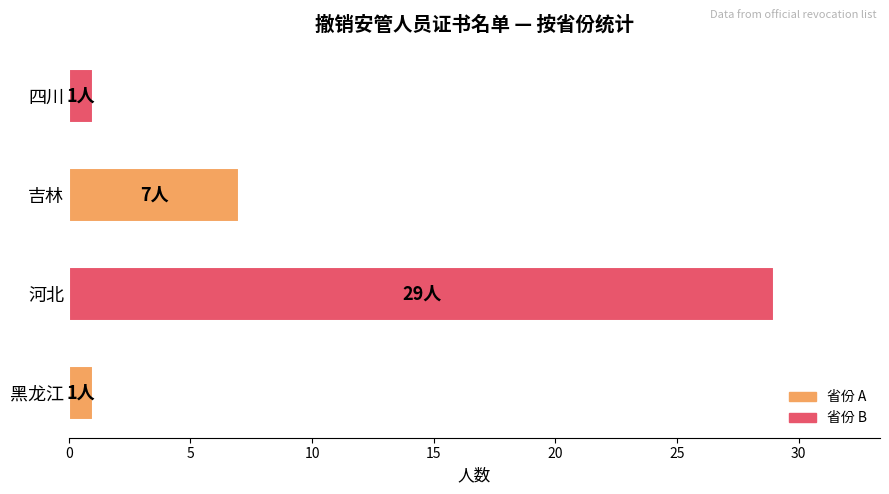

What is the smallest value displayed?

1